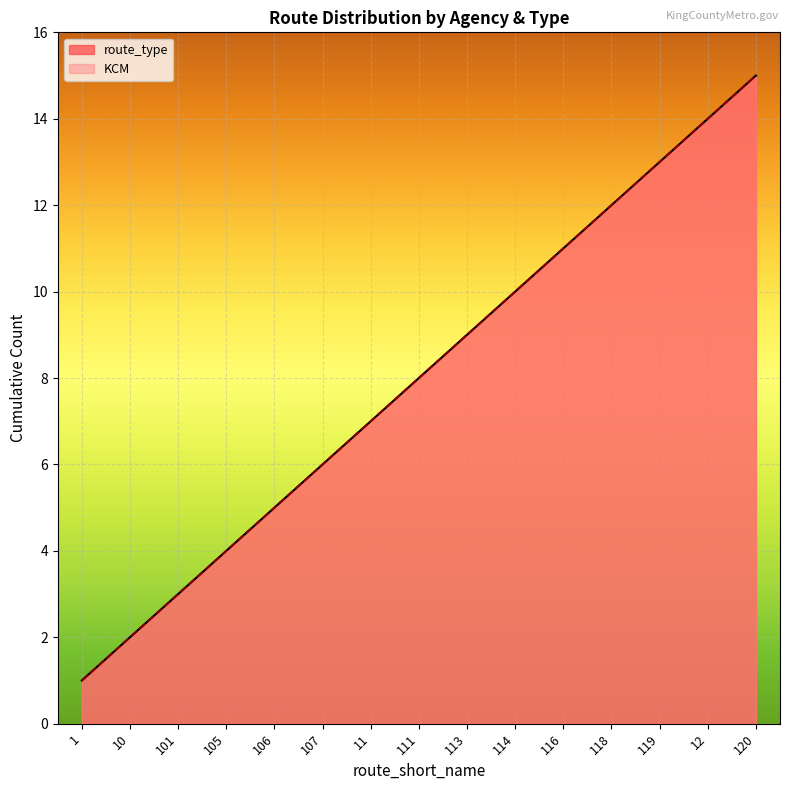

What is the greatest value displayed?

15